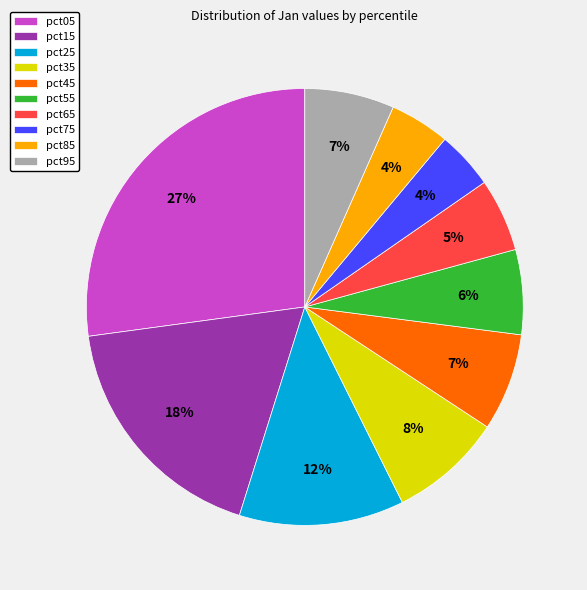

Is there any slice that represents more than half of the pie?

No